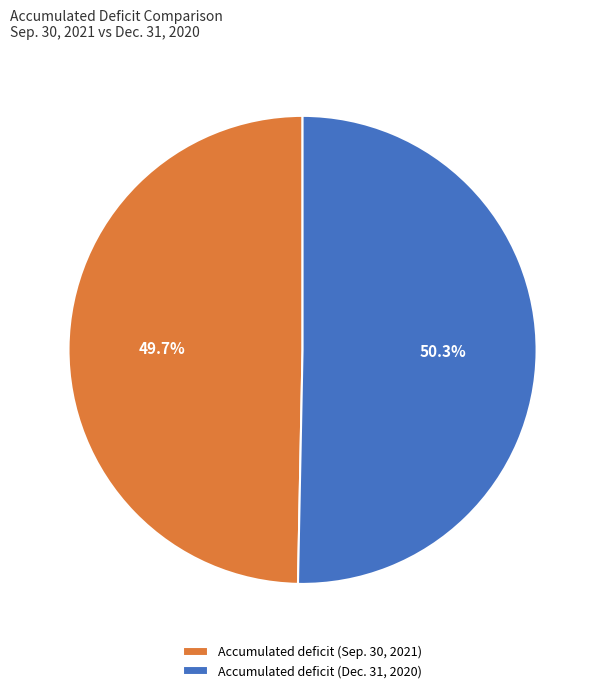

Combined, what portion of the pie is Accumulated deficit (Dec. 31, 2020) and Accumulated deficit (Sep. 30, 2021)?

100.0%